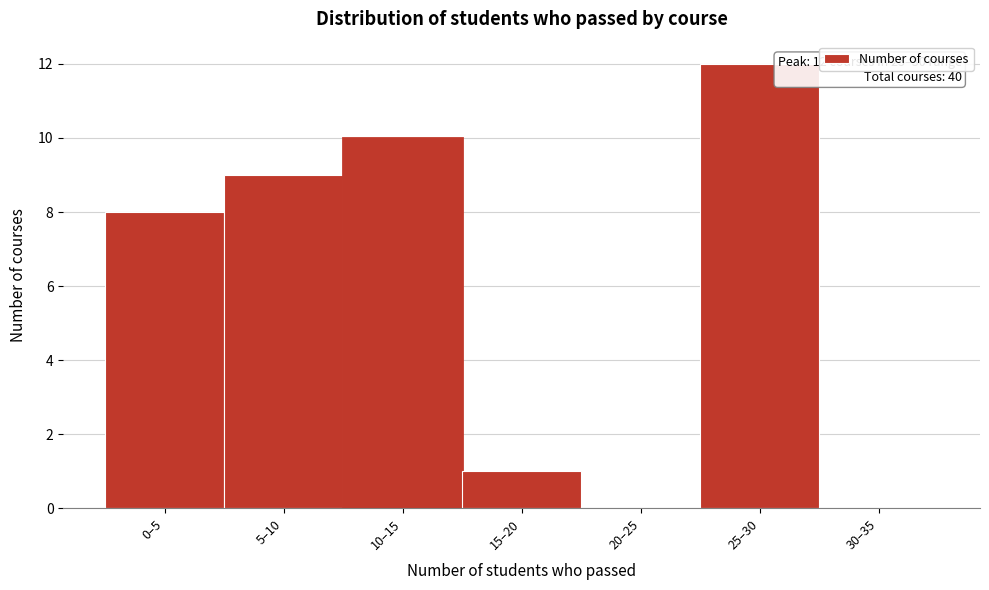

Reading left to right, extract all data points from this chart.

0–5=8	5–10=9	10–15=10	15–20=1	20–25=0	25–30=12	30–35=0